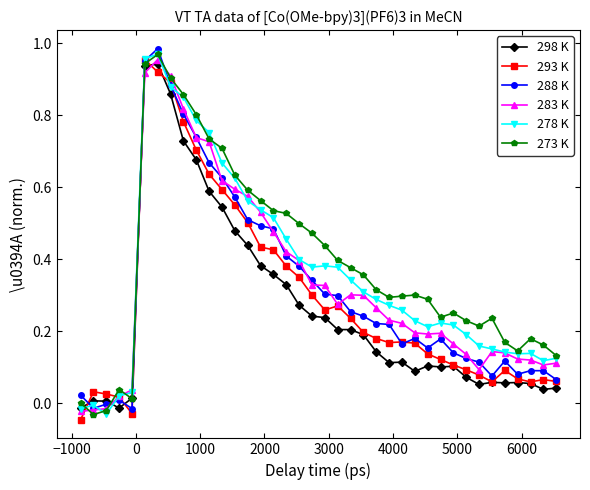

How many negative values does the 298 K series have?

2